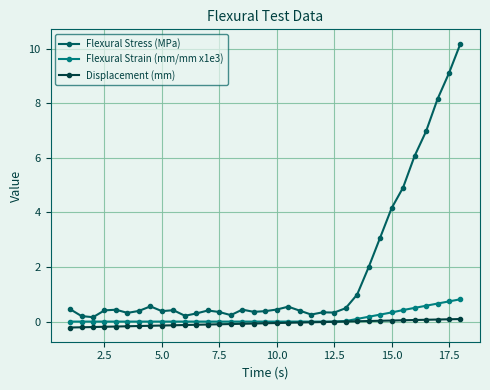

Which series has the widest spread of values?

Flexural Stress (MPa)